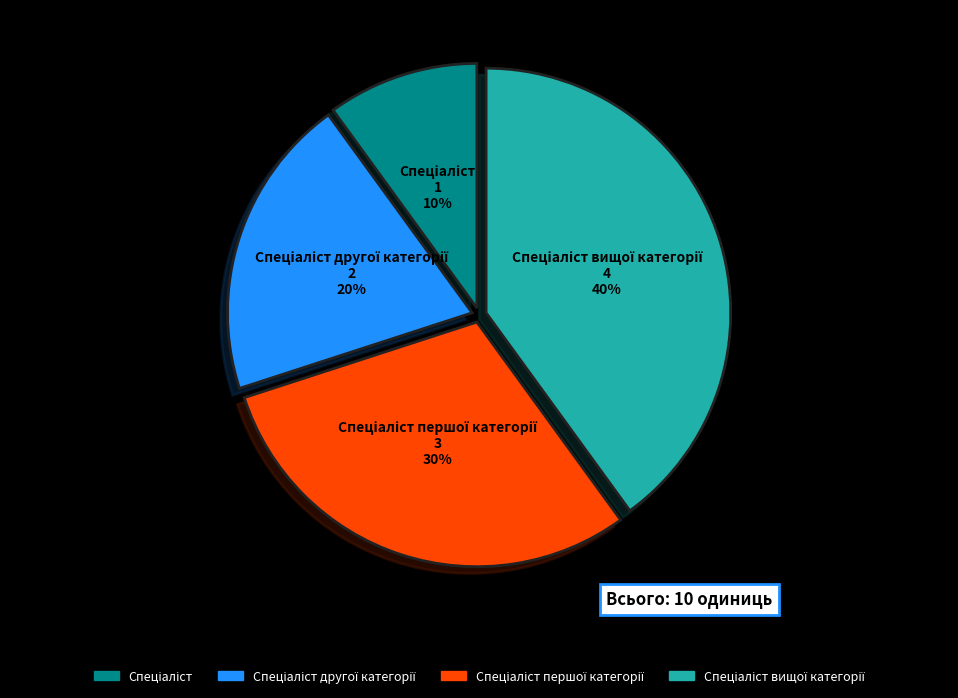

Does any single category account for the majority?

No